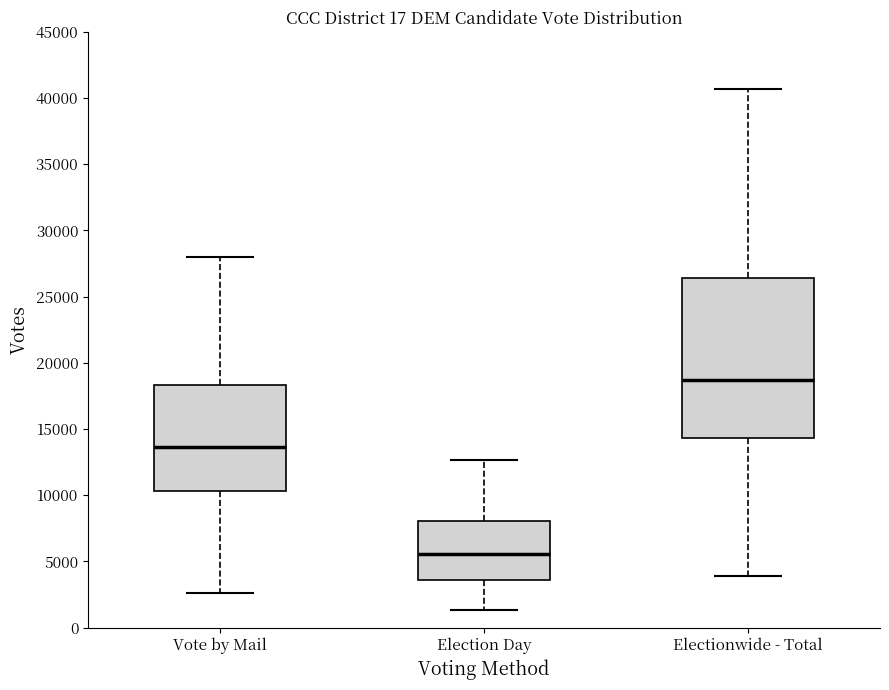

Comparing the boxes themselves (not the whiskers), which one is the tallest?

Electionwide - Total